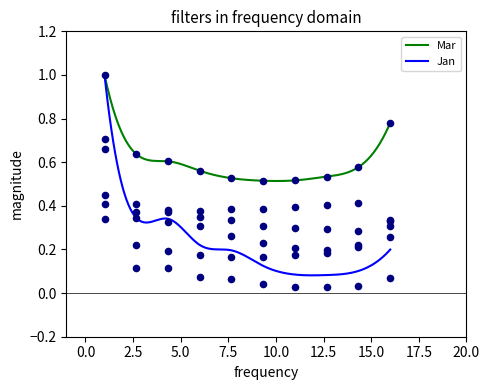

Which series has the largest total across all categories?

Mar